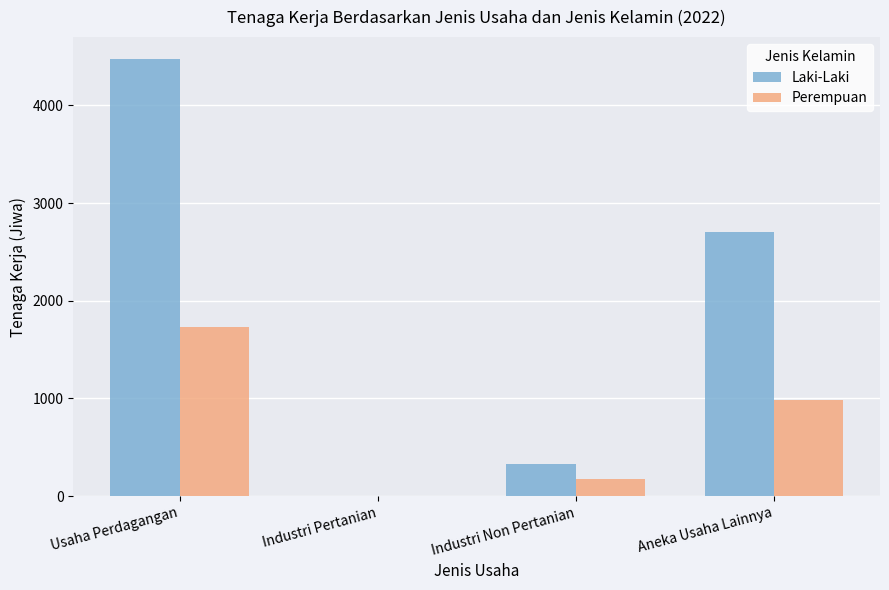

Is the value of Perempuan at Industri Pertanian greater than the value of Laki-Laki at Usaha Perdagangan?

No